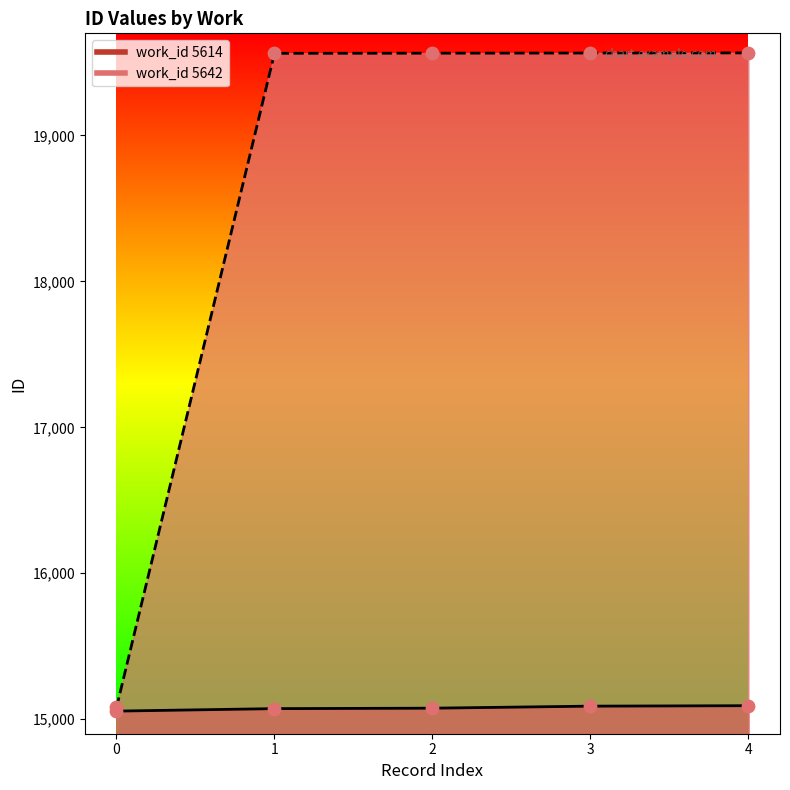

What is the total value across all series at 5614?

30135